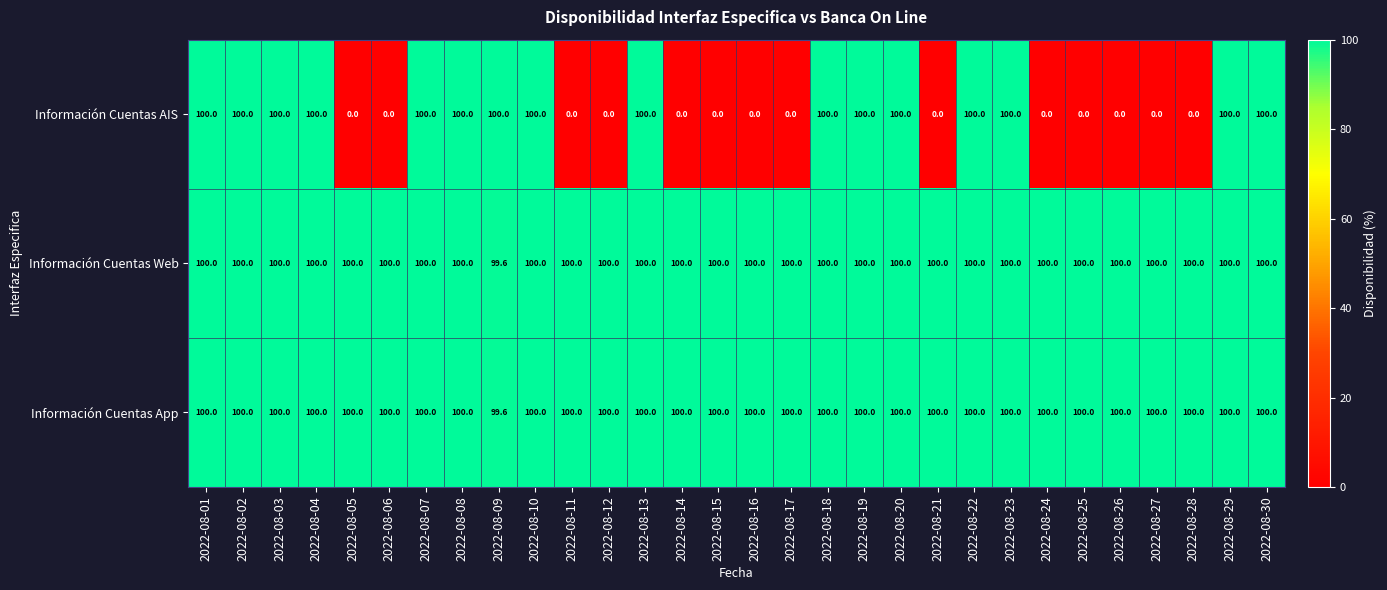

What is the sum of the Información Cuentas Web values at 2022-08-08 and 2022-08-18?

200.0